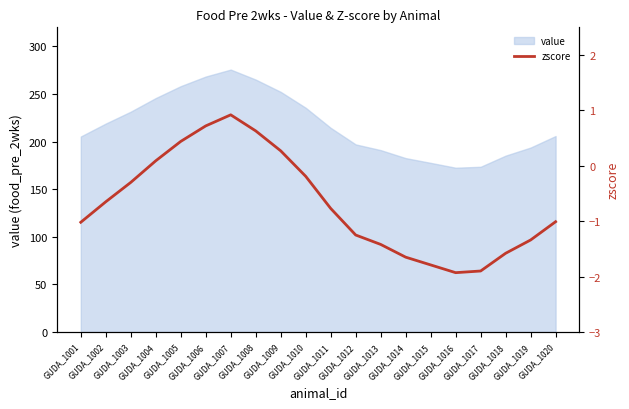

List the labels in order of value, smallest first.

GUDA_1016, GUDA_1017, GUDA_1015, GUDA_1014, GUDA_1018, GUDA_1013, GUDA_1019, GUDA_1012, GUDA_1001, GUDA_1020, GUDA_1011, GUDA_1002, GUDA_1003, GUDA_1010, GUDA_1004, GUDA_1009, GUDA_1005, GUDA_1008, GUDA_1006, GUDA_1007